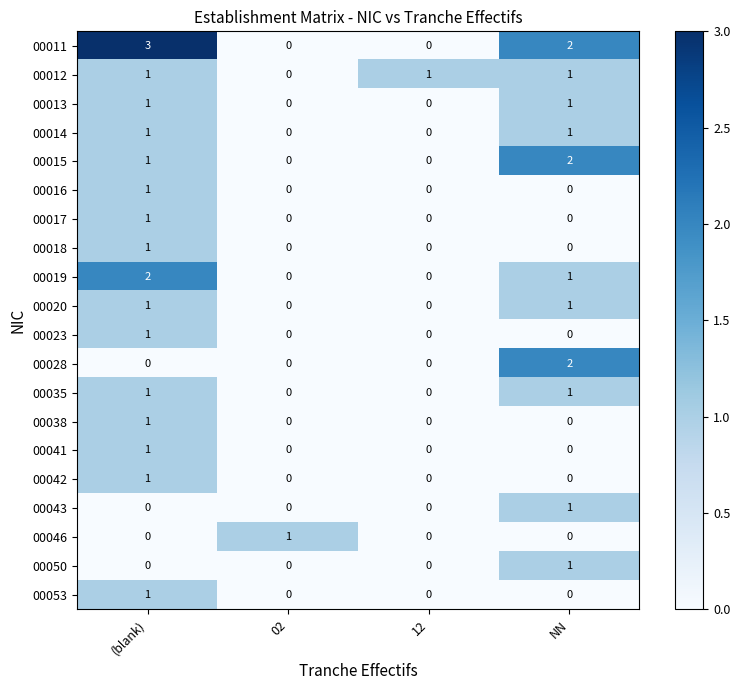

How many distinct data groups are displayed?

20